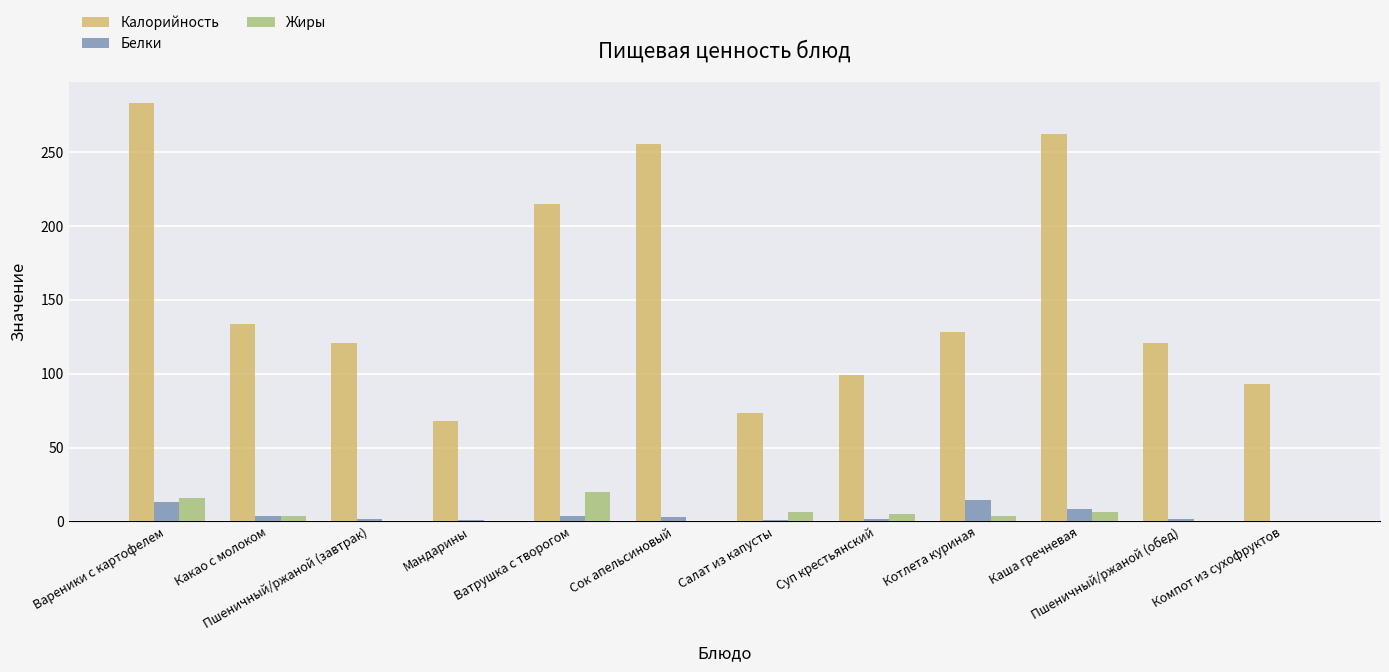

How many categories are shown in the chart?

12